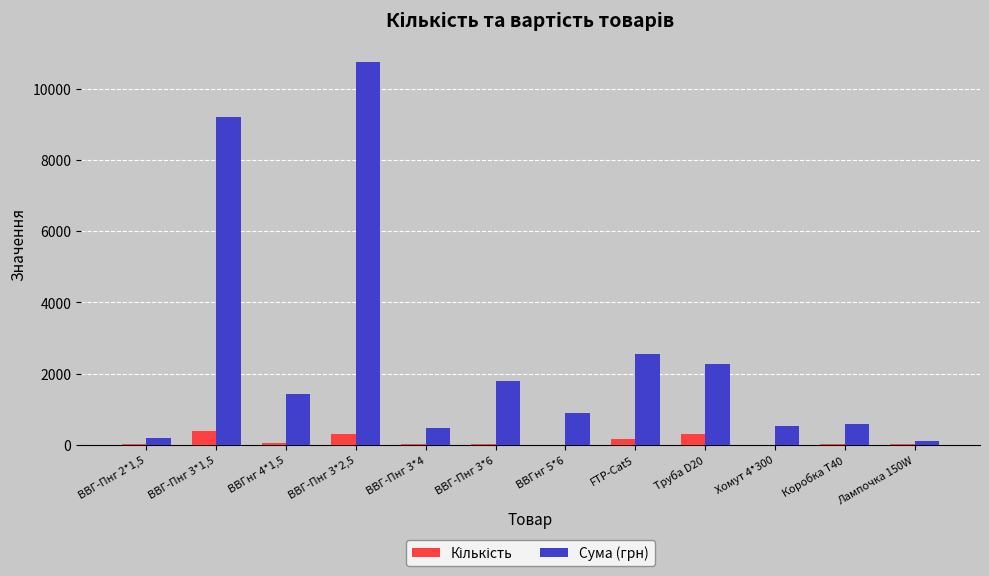

At which category does the chart reach its peak across all series?

ВВГ-Пнг 3*2,5